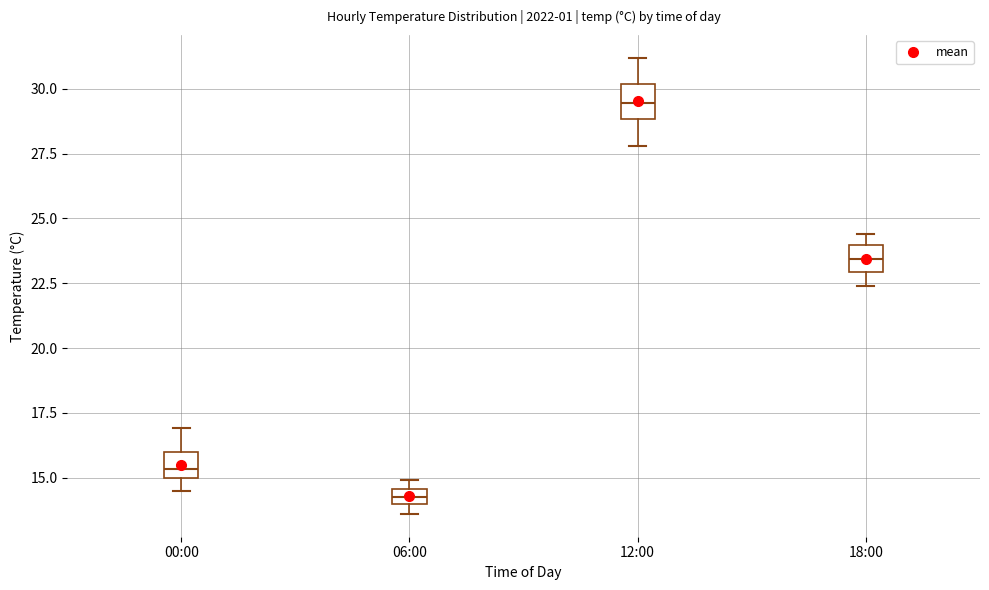

Which box's median line is the highest?

12:00